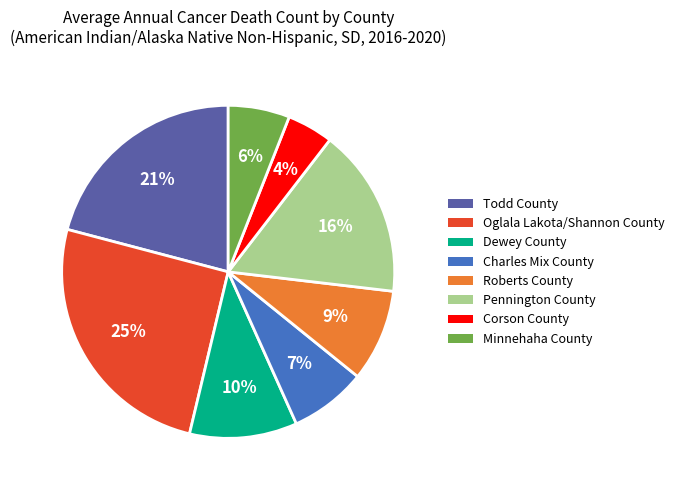

Count the number of slices in the pie.

8